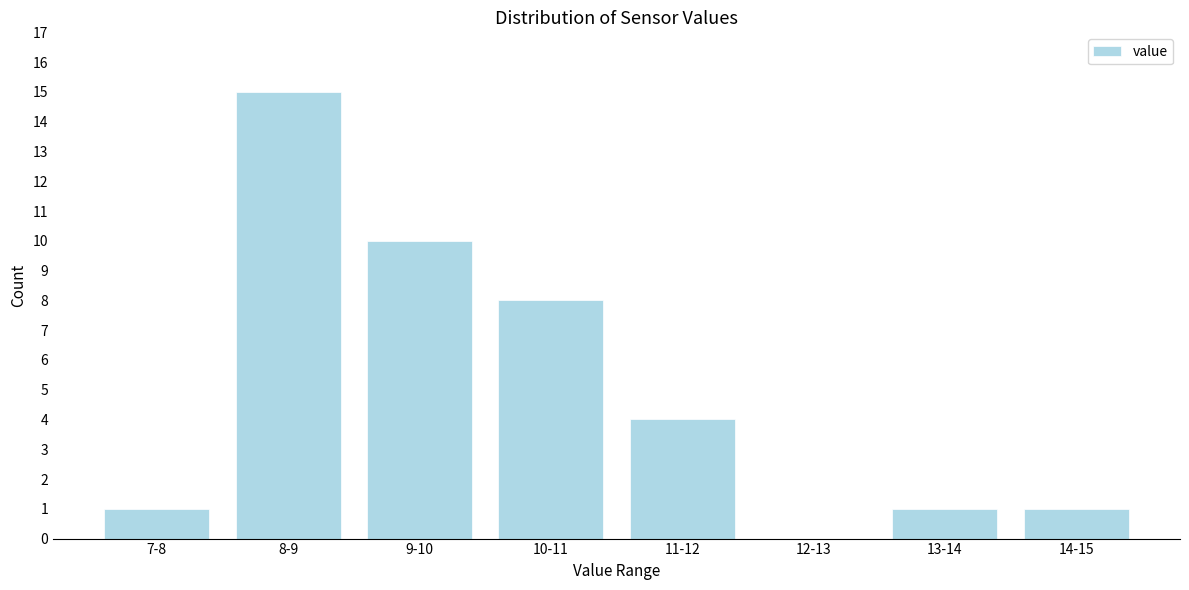

Reading right to left, transcribe all the data shown in this chart.

14-15=1	13-14=1	12-13=0	11-12=4	10-11=8	9-10=10	8-9=15	7-8=1